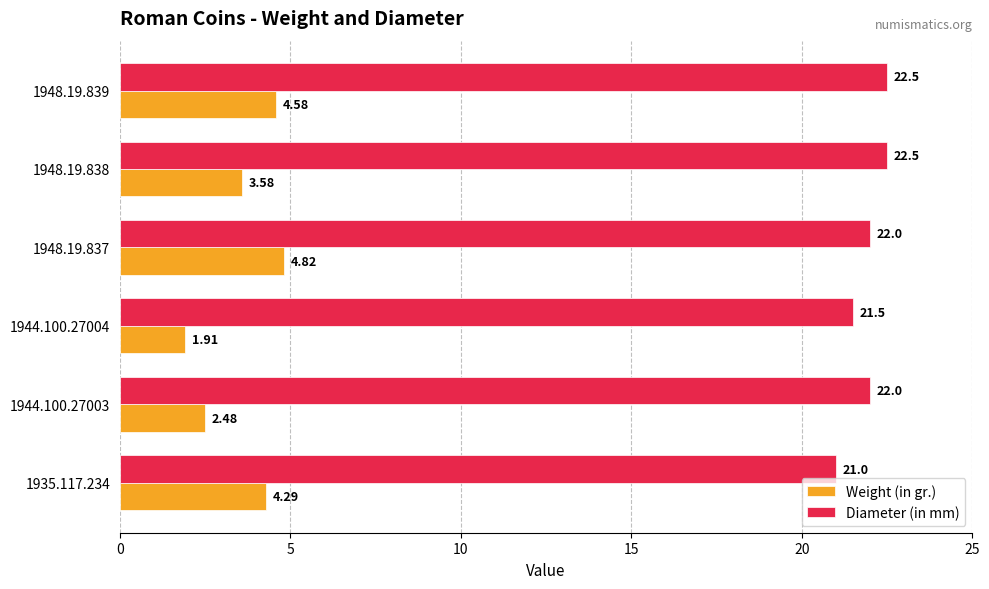

What is the spread (max minus min) of values at 1944.100.27003?

19.5